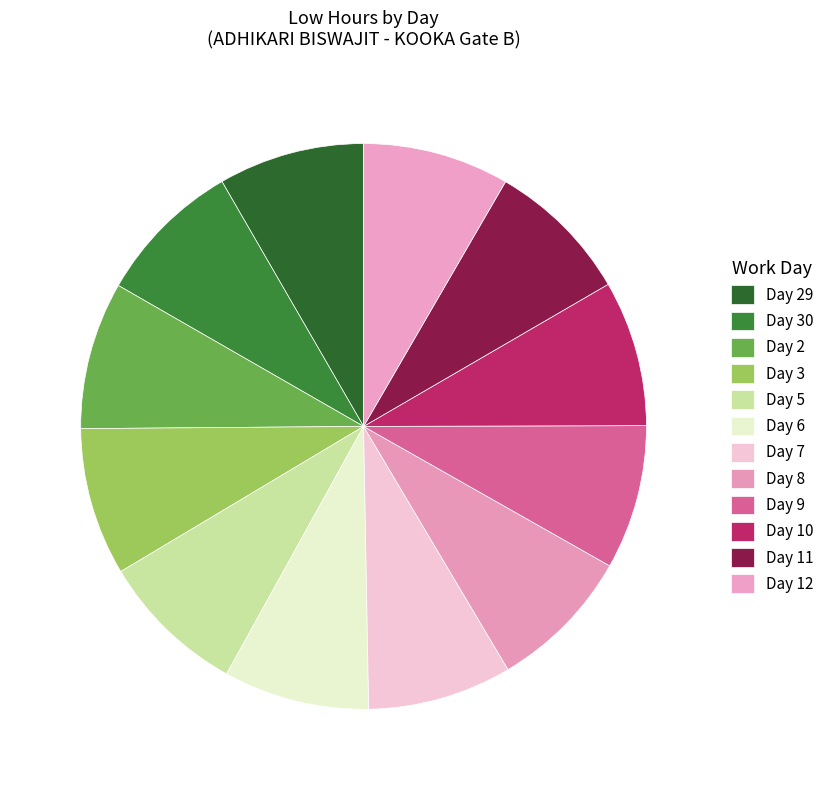

Count the number of slices in the pie.

12